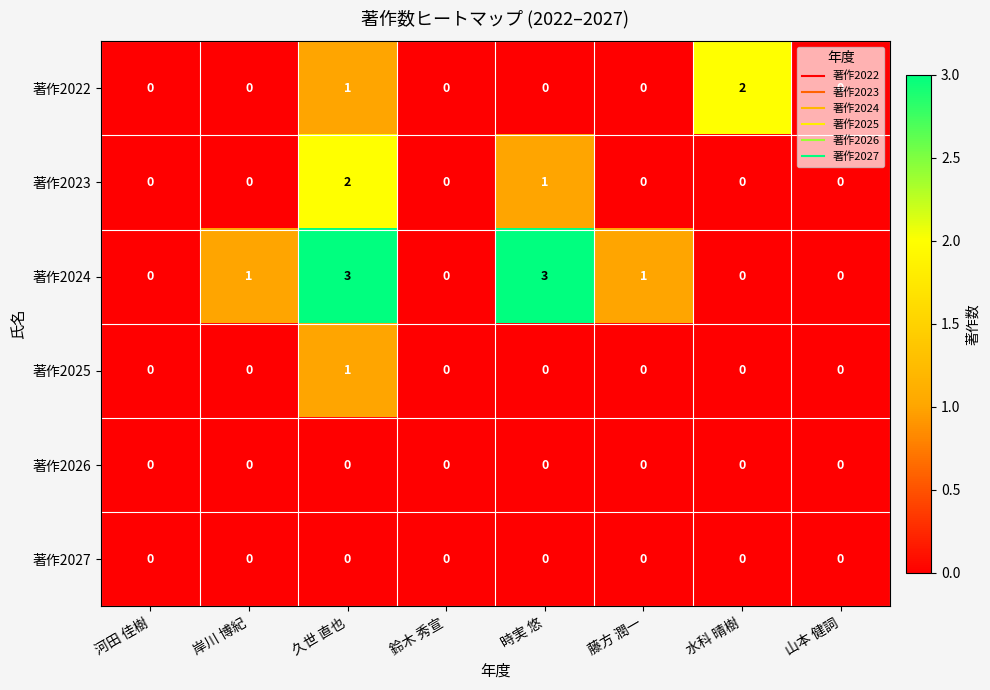

The 著作2022 series shows 2 at 水科 晴樹. True or false?

True